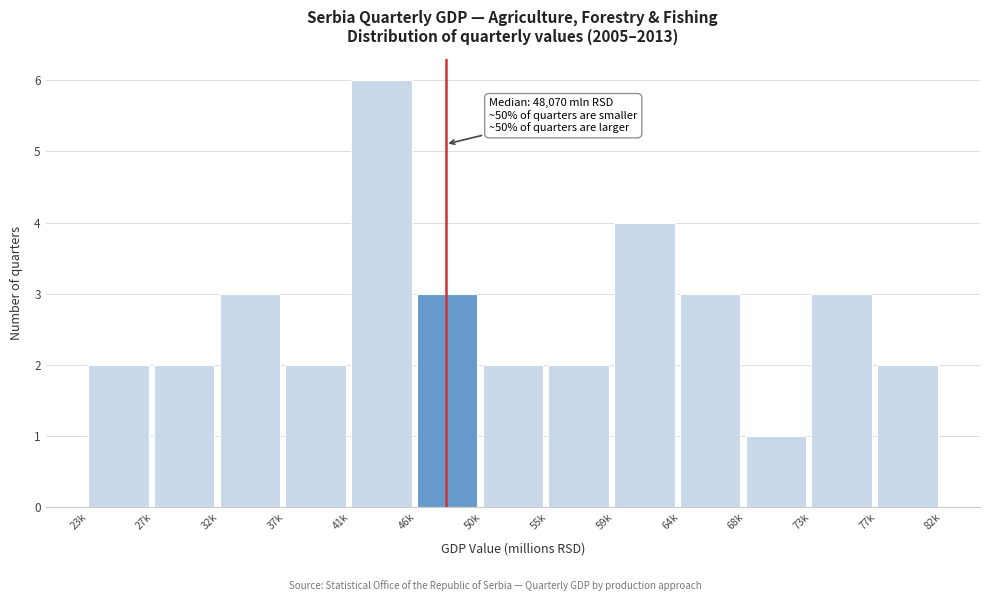

Reading left to right, list all the values displayed in this chart.

2	2	3	2	6	3	2	2	4	3	1	3	2